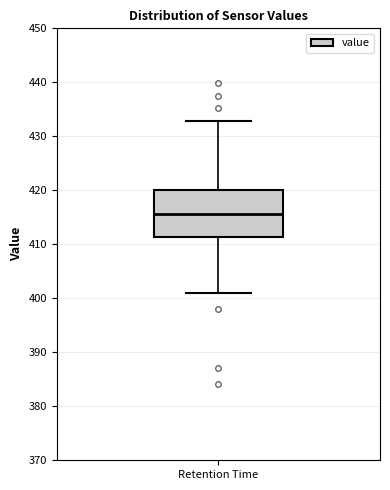

Read this box plot against the y-axis: the position of the median line, the range covered by the box, and the ends of both whiskers. The values are not printed on the chart, so give them approximately, as read against the axis.

median 416, box 411 to 420, whiskers 401 to 433